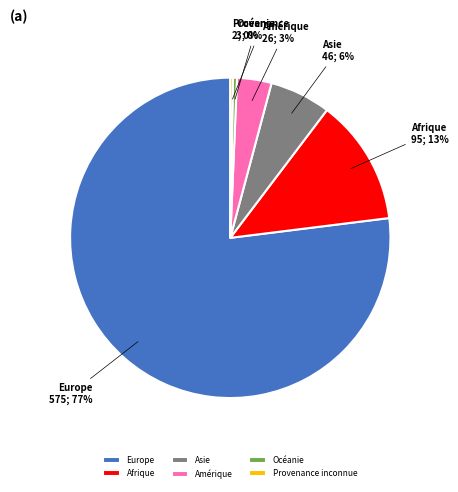

Approximately how many times larger is the value at Asie compared to Afrique?

0.5